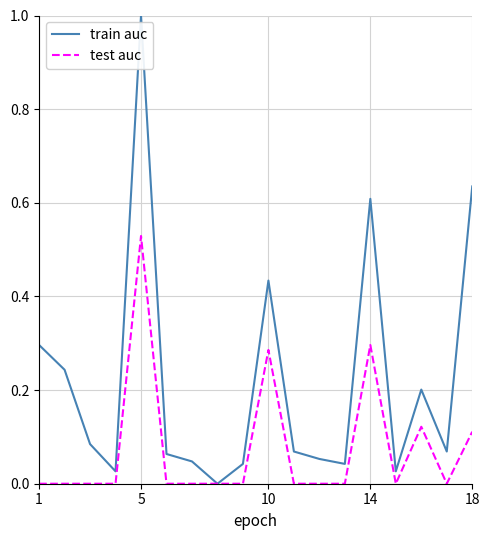

How many test auc values are between 0 and 1?

18